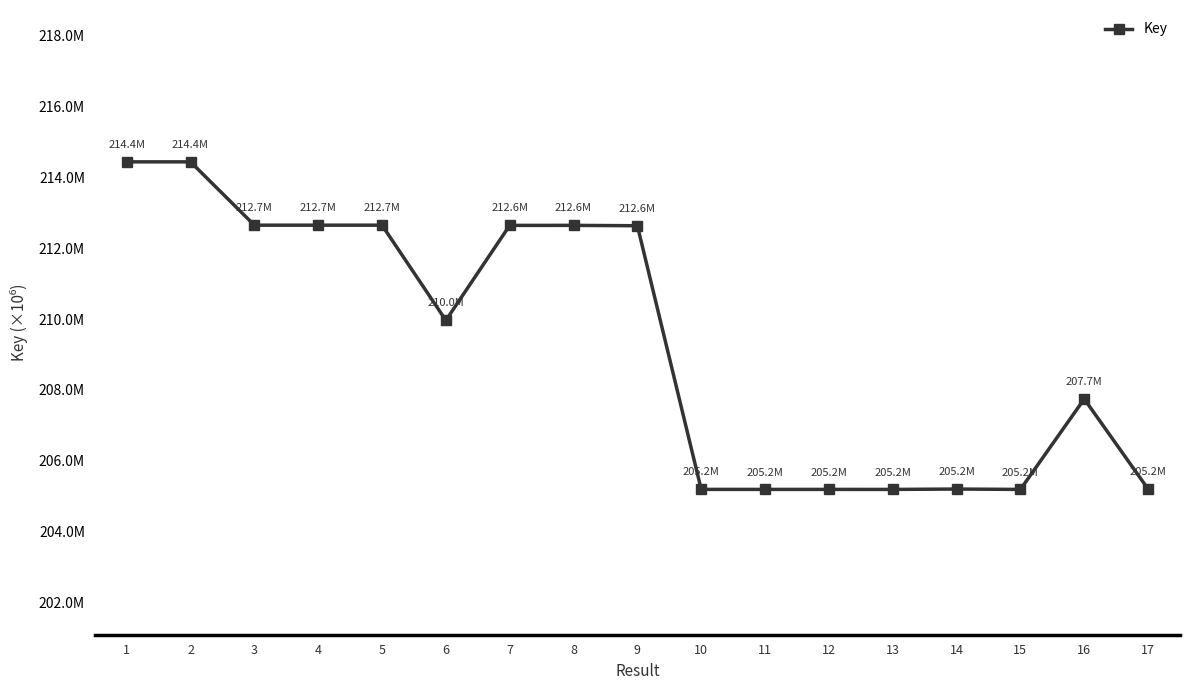

What is the value of the 3rd point from the left?

212651127